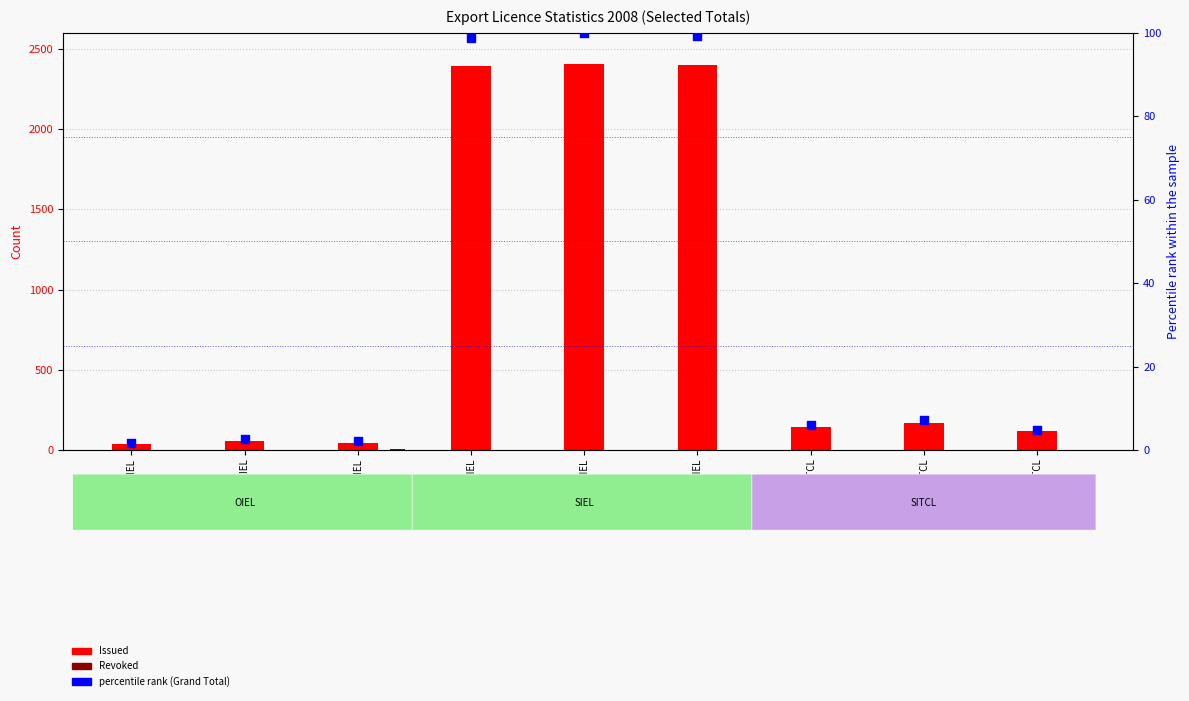

What is the total value across all series at 2008Q1 SIEL?

2493.7